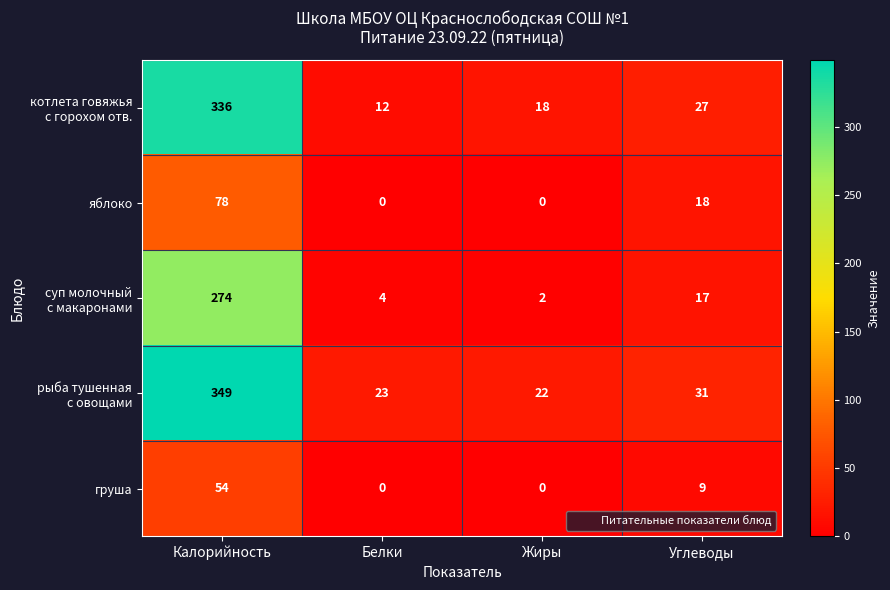

At which label is яблоко closest to 39?

Углеводы